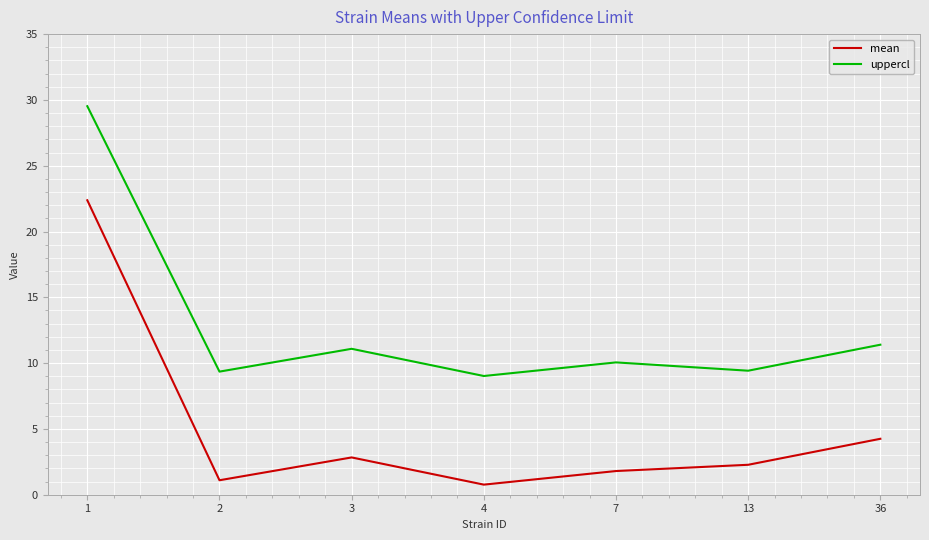

What is the difference between the uppercl values at 7 and 3?

1.0